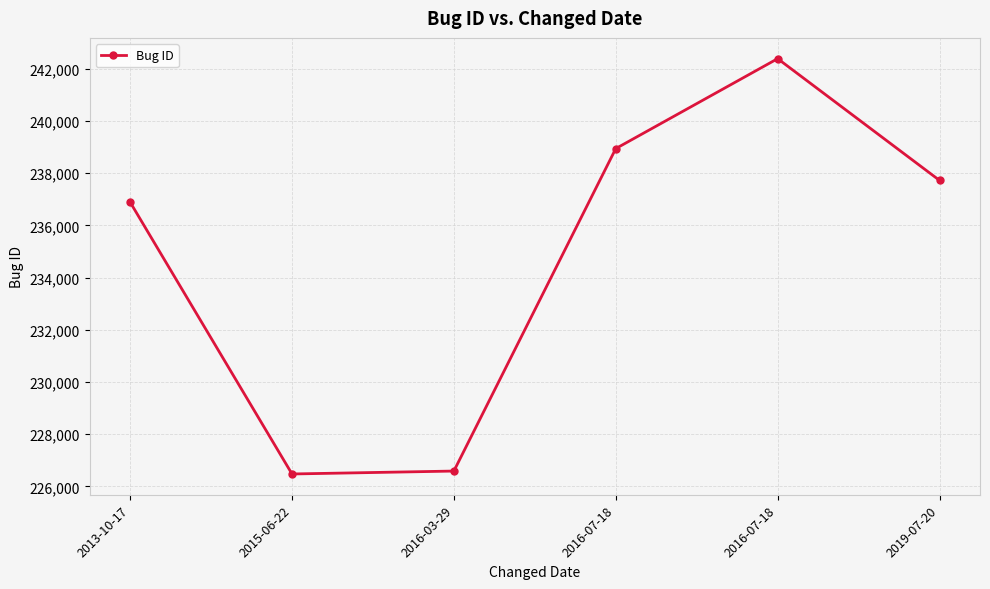

Rank the categories by value from lowest to highest.

2015-06-22, 2016-03-29, 2013-10-17, 2019-07-20, 2016-07-18, 2016-07-18